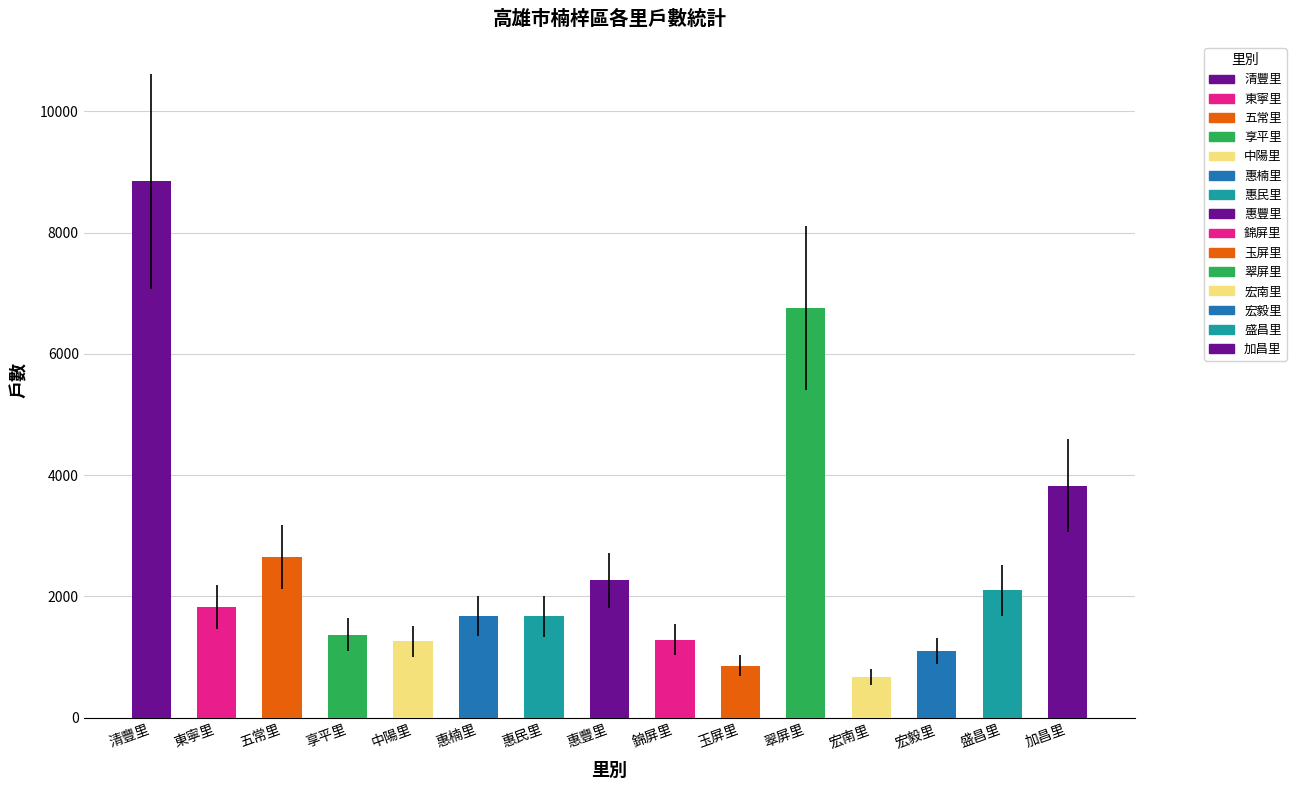

Does the chart contain any negative values?

No